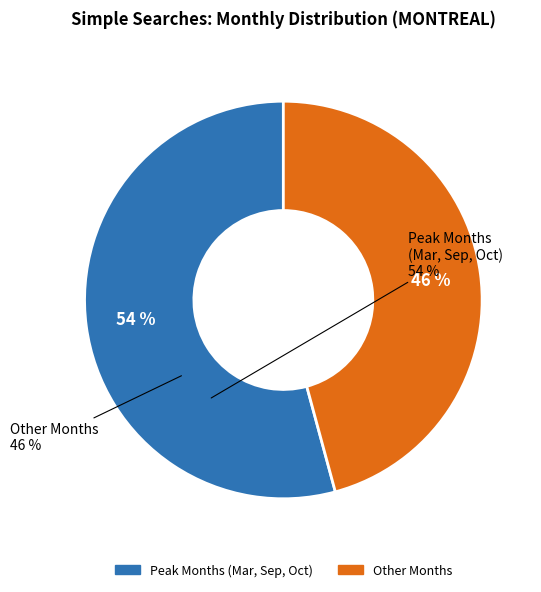

Is there any slice that represents more than half of the pie?

Yes